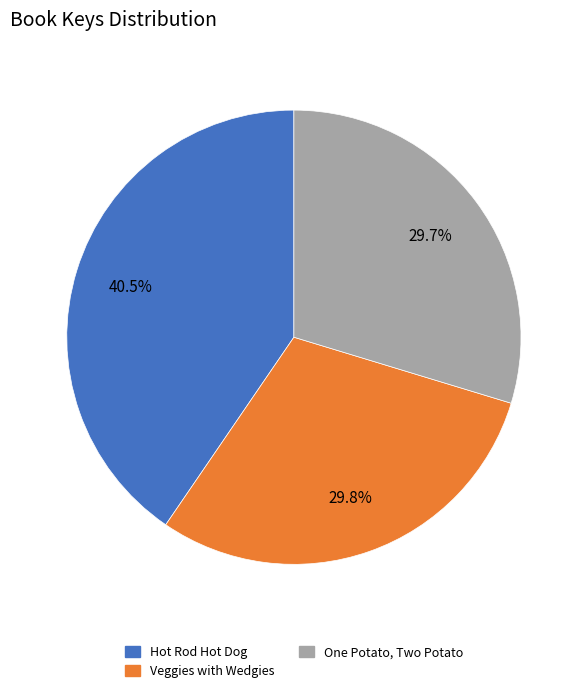

Is One Potato, Two Potato the majority of the pie?

No